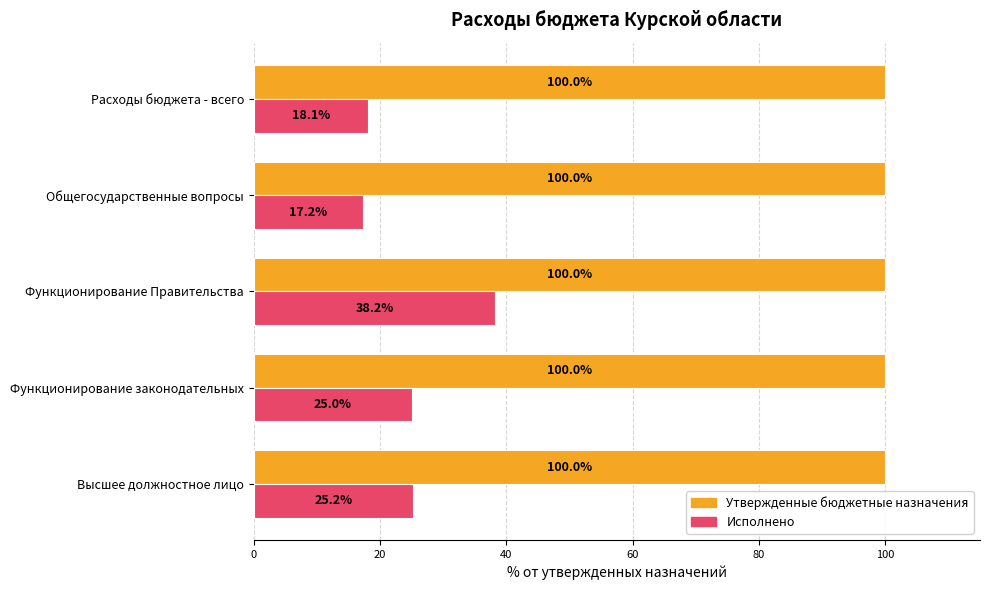

At which category is the sum across all series the highest?

Функционирование Правительства